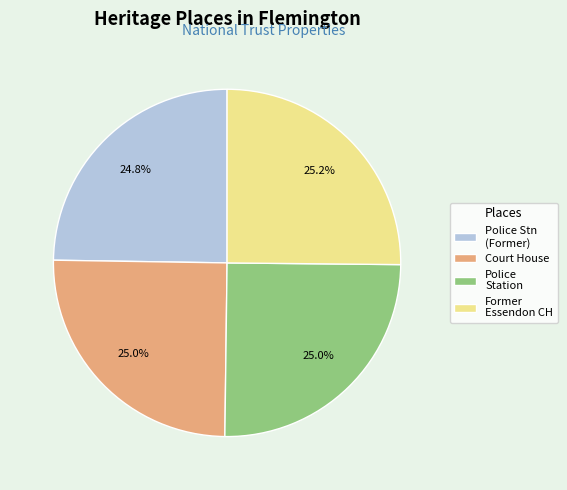

What is the ratio of the value at Court House to the value at Former Essendon CH?

1.0